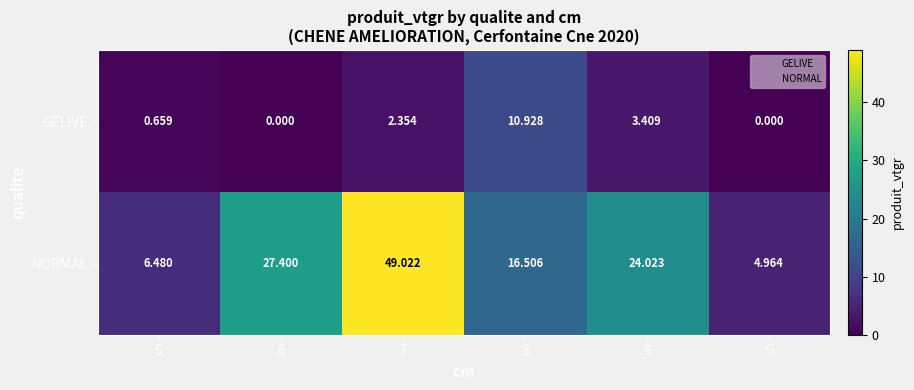

At how many categories does at least one series exceed 28?

1